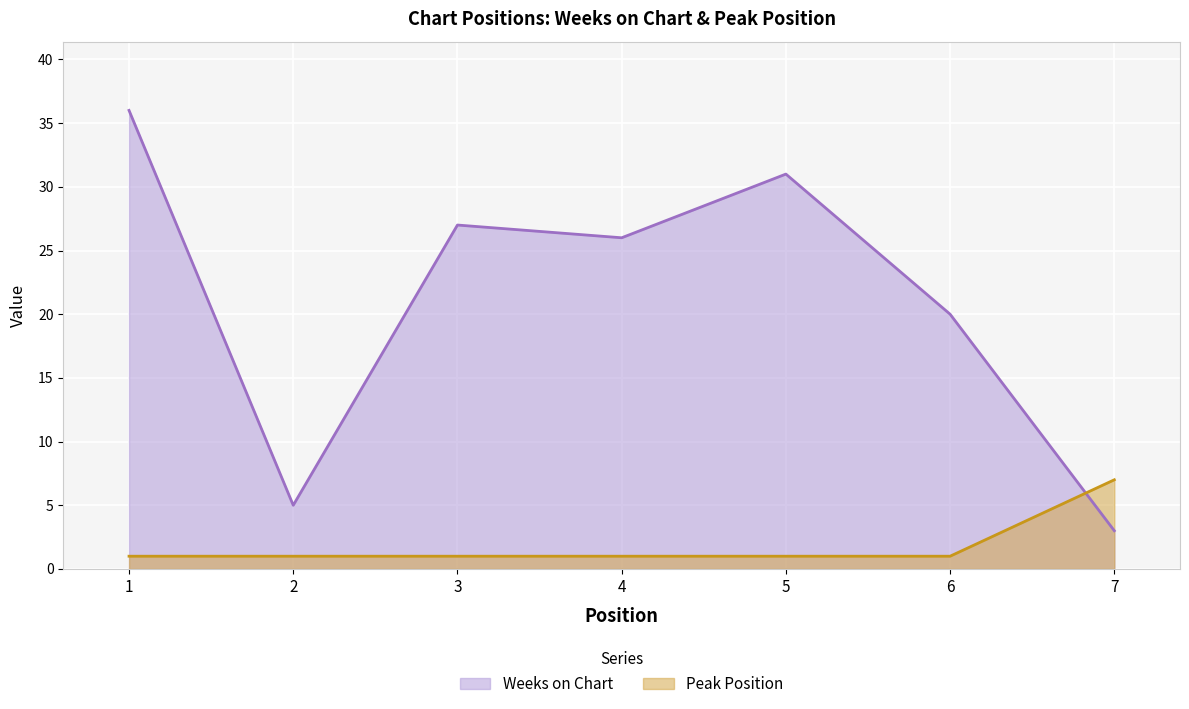

Between 2 and 3, which series saw the biggest shift?

Weeks on Chart